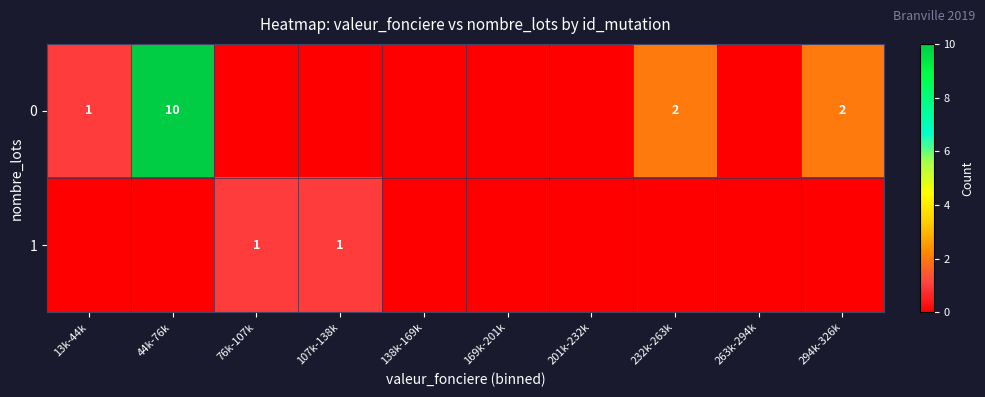

Rank the series by their average value, from highest to lowest.

0, 1